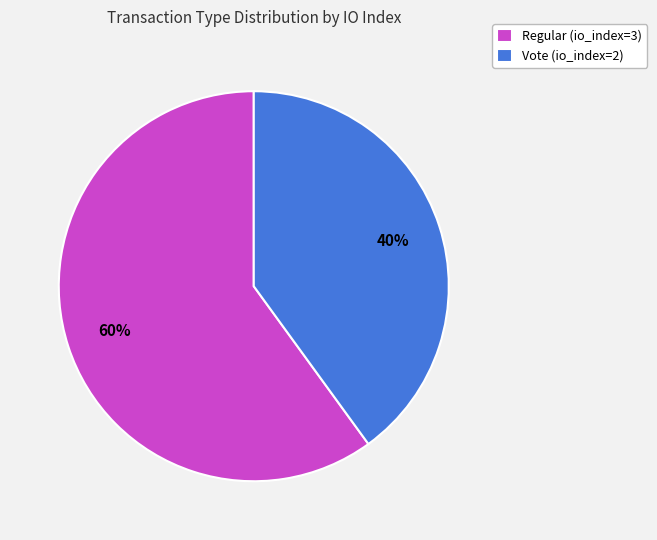

Between Regular (io_index=3) and Vote (io_index=2), which is larger?

Regular (io_index=3)